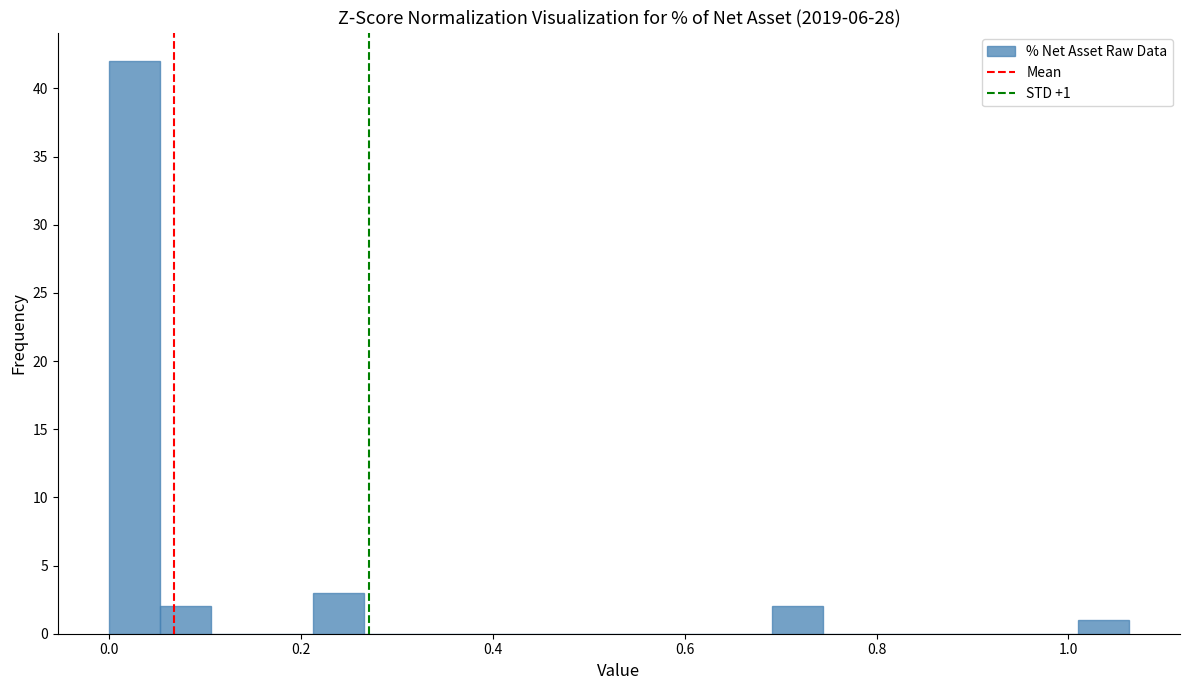

Read against the x-axis, roughly where is the centre of the tallest bar?

0.02